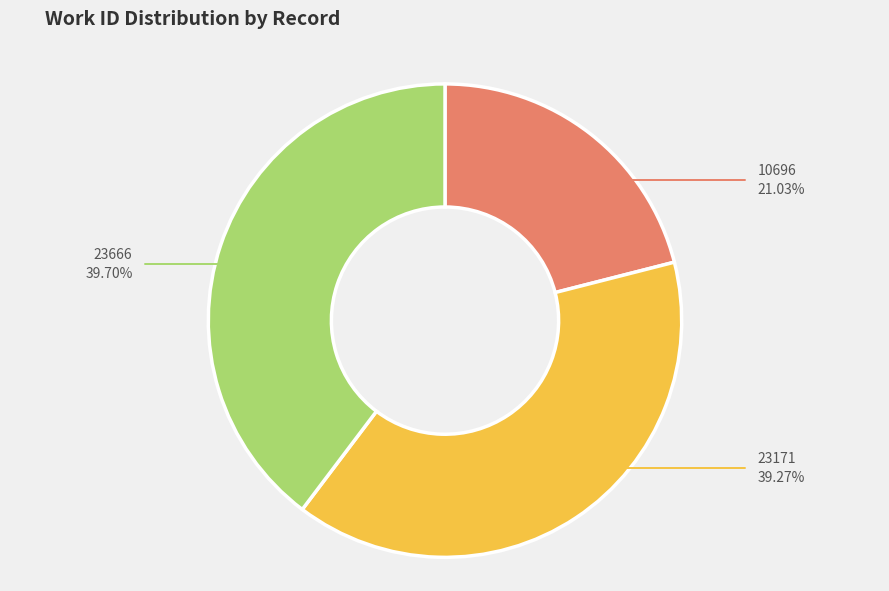

Does any single category account for the majority?

No